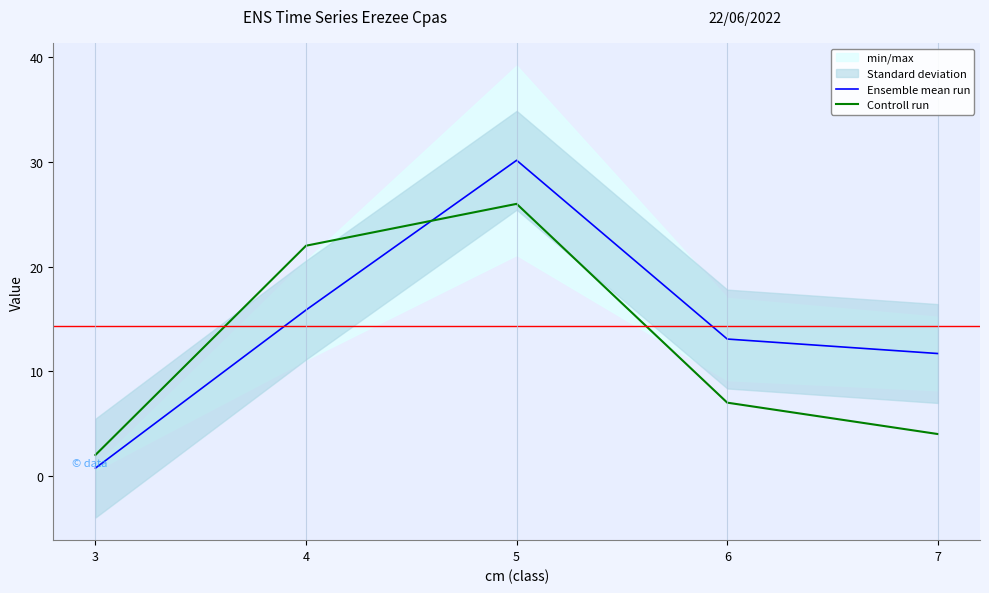

Which series has the largest range (max minus min)?

Ensemble mean run